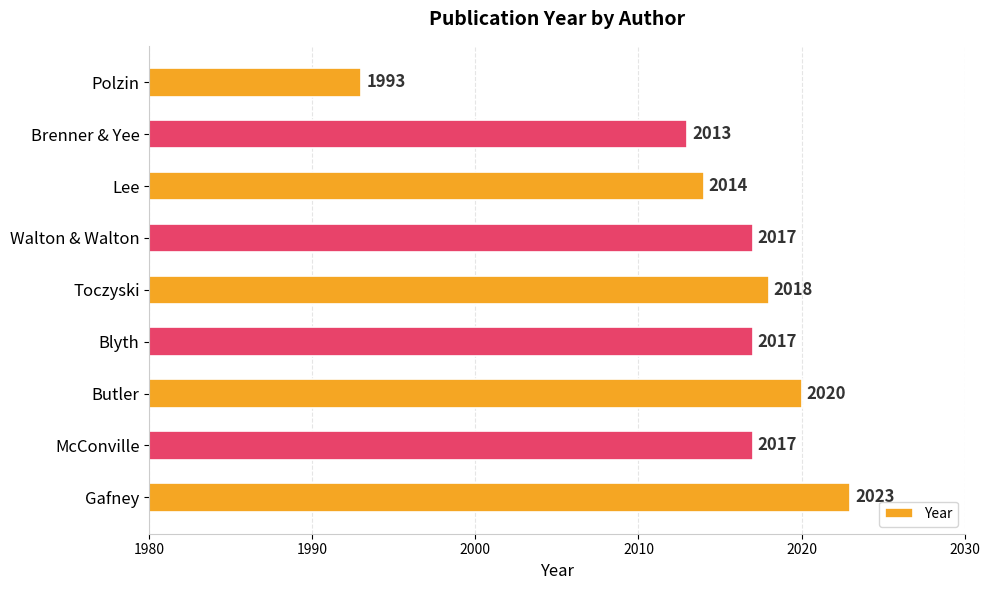

Where is the data nearest to the value 2008?

Brenner & Yee